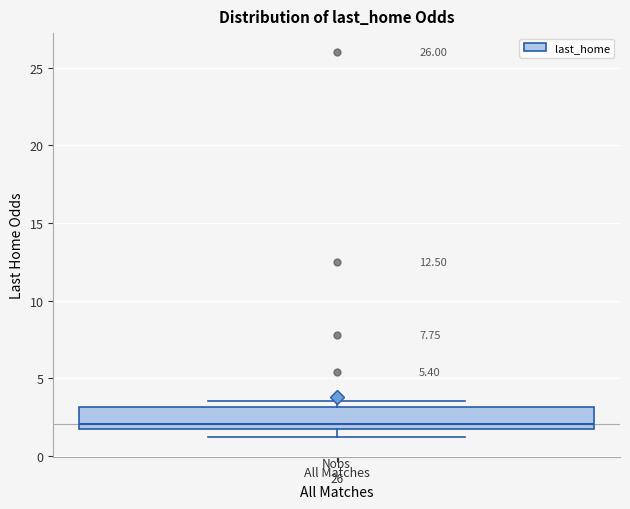

Read this box plot against the y-axis: the position of the median line, the range covered by the box, and the ends of both whiskers. The values are not printed on the chart, so give them approximately, as read against the axis.

median 2.0, box 1.5 to 3.0, whiskers 1.0 to 3.5